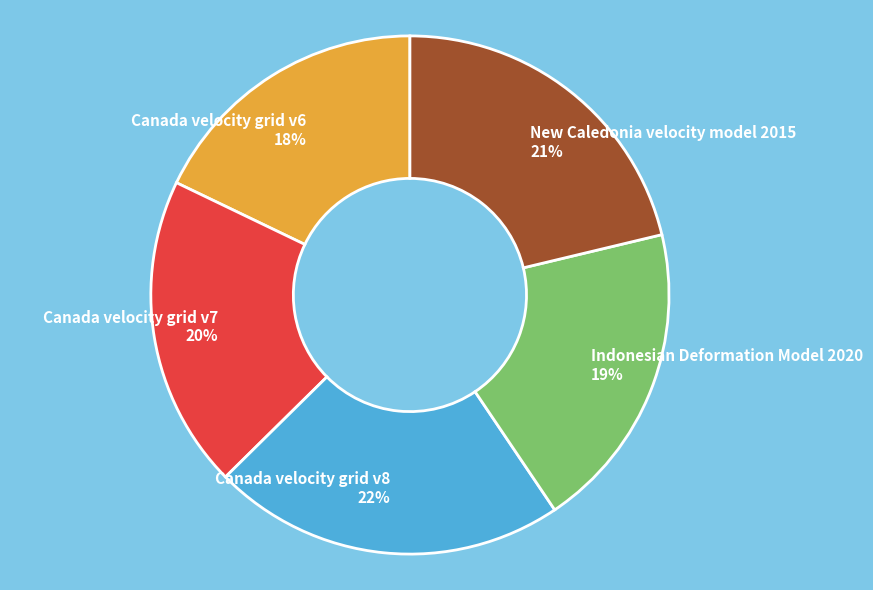

Is there any slice that represents more than half of the pie?

No